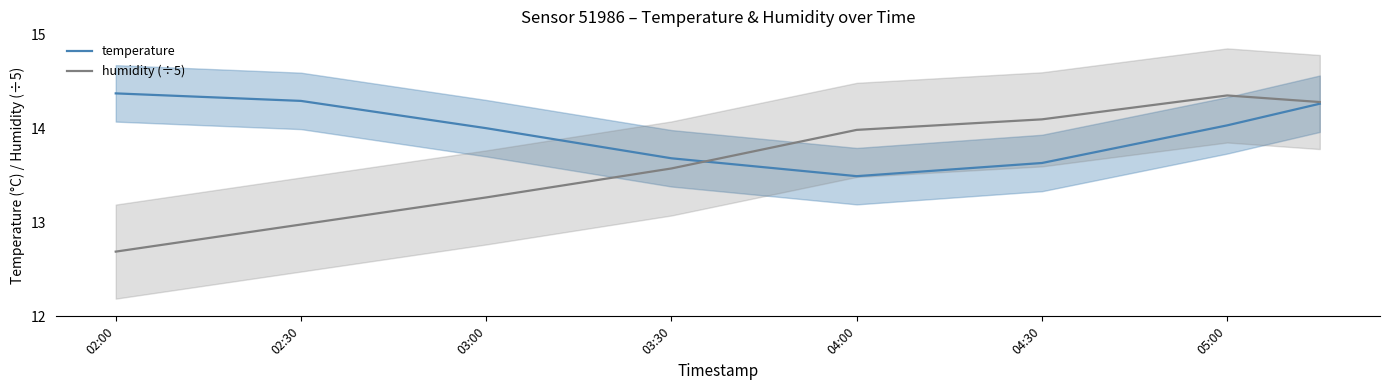

Which series changed the most between 02:00 and 05:00?

humidity (÷5)